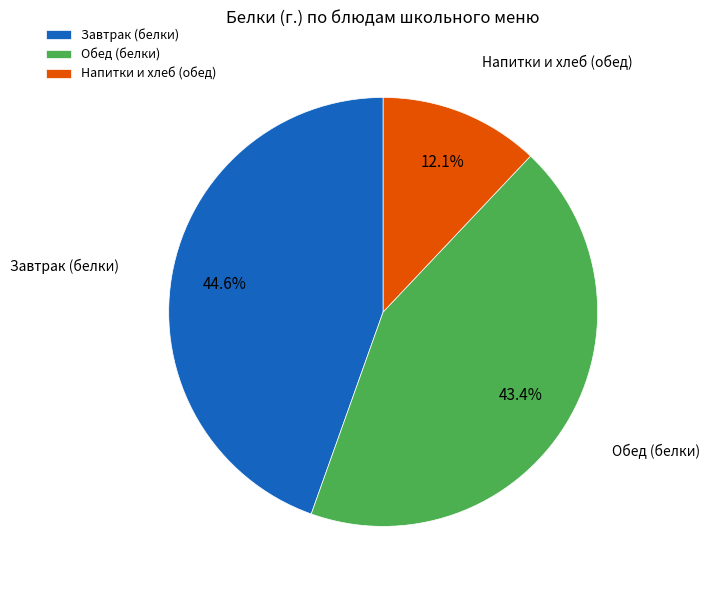

Which slice is the largest?

Завтрак (белки)